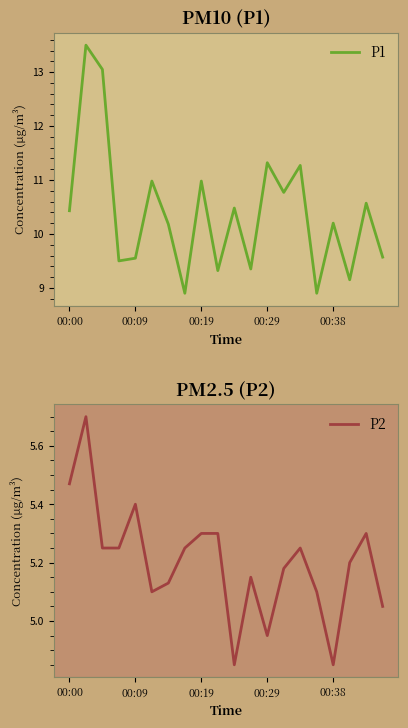

What is the difference between the P2 values at 6 and 18?

0.2